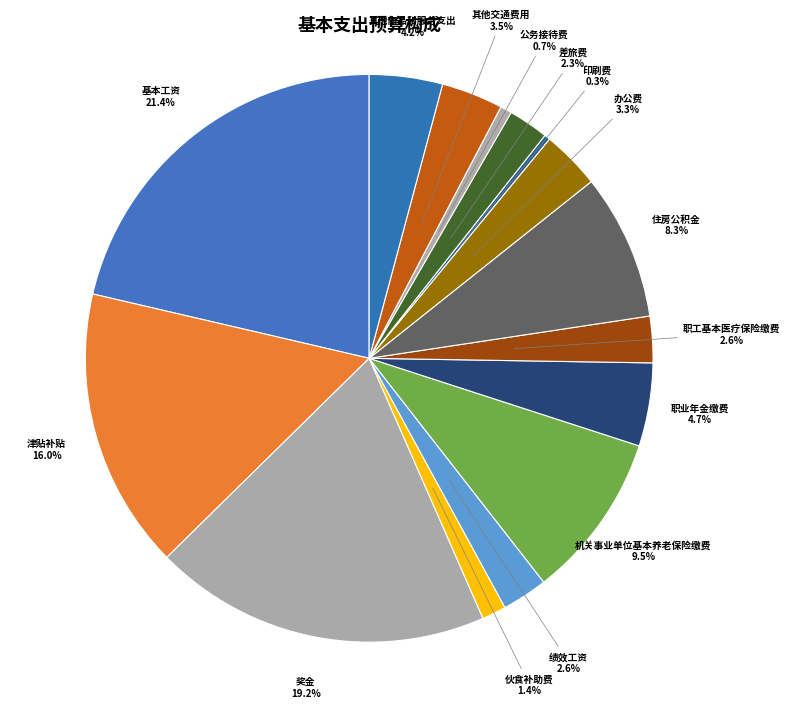

To the nearest percent, what is the combined percentage of 奖金 and 机关事业单位基本养老保险缴费?

29%